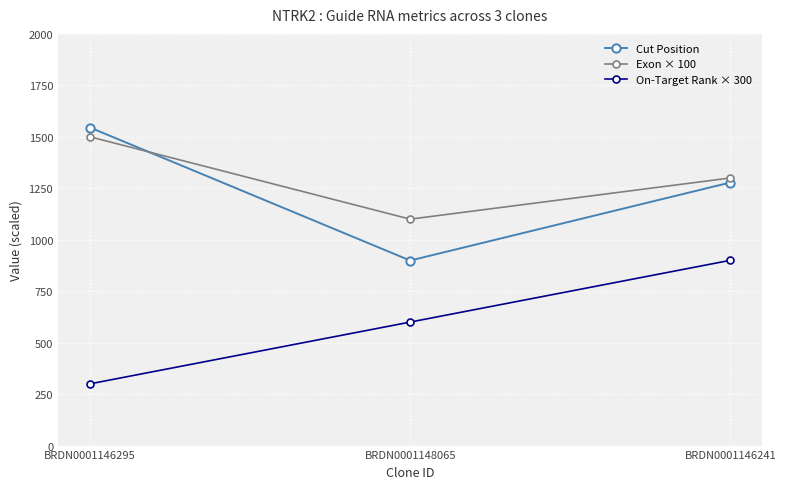

What is the difference between the Exon × 100 values at BRDN0001148065 and BRDN0001146295?

400